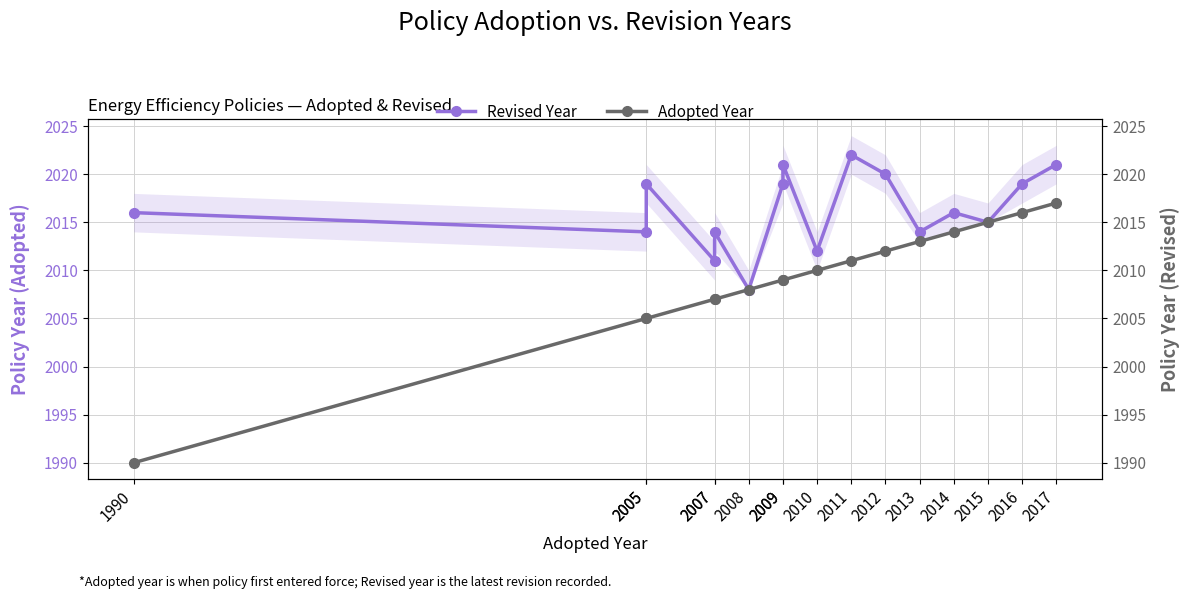

Is it true that Revised Year equals 2019 at 2005?

True